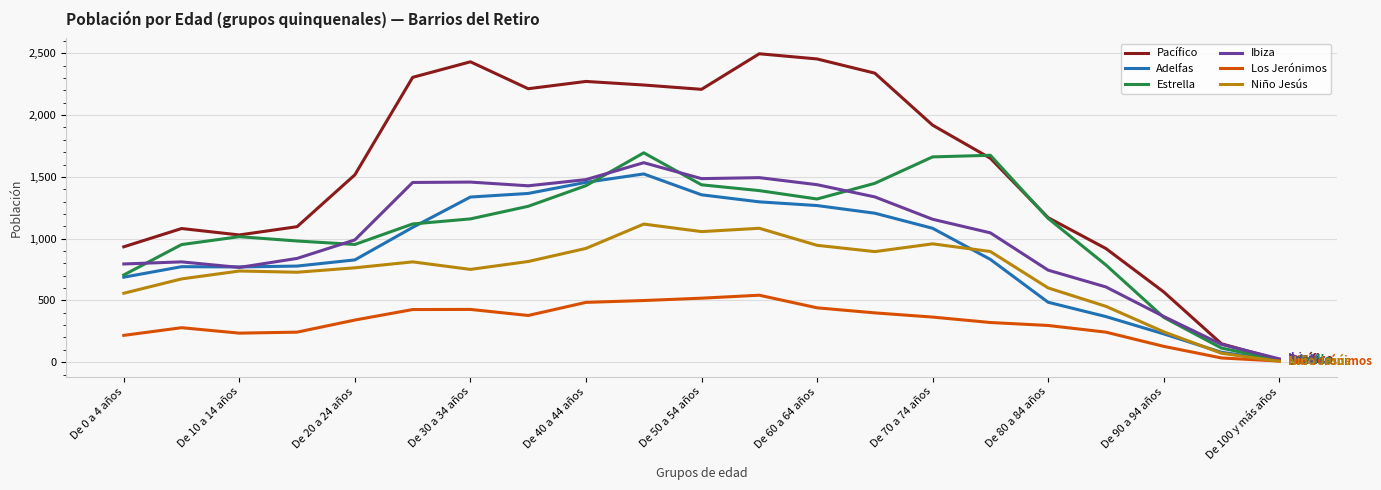

Which series has the largest range (max minus min)?

Pacífico